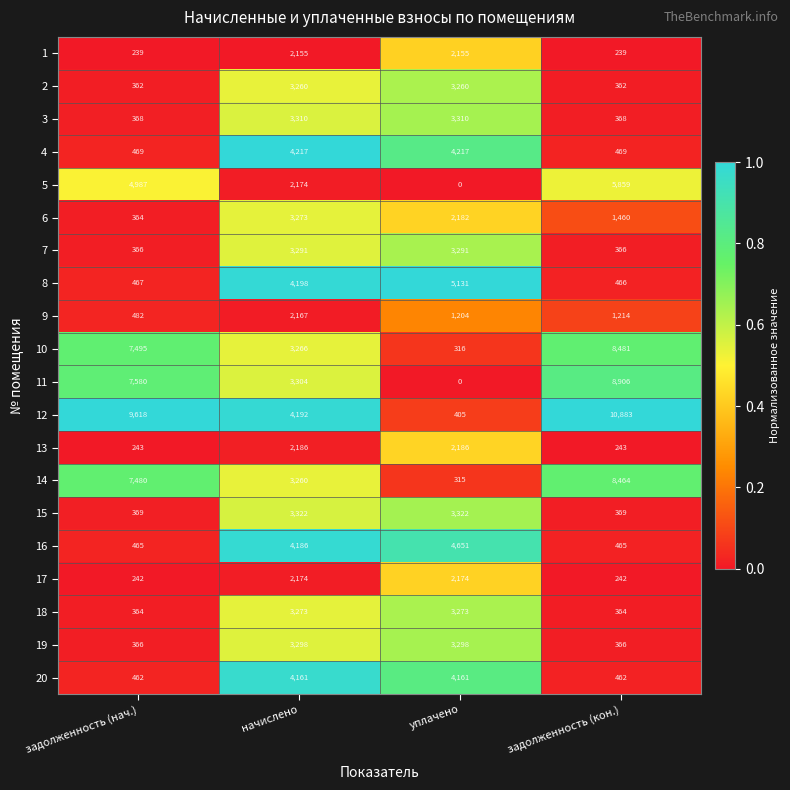

Is it true that 7 equals 207 at задолженность (нач.)?

False